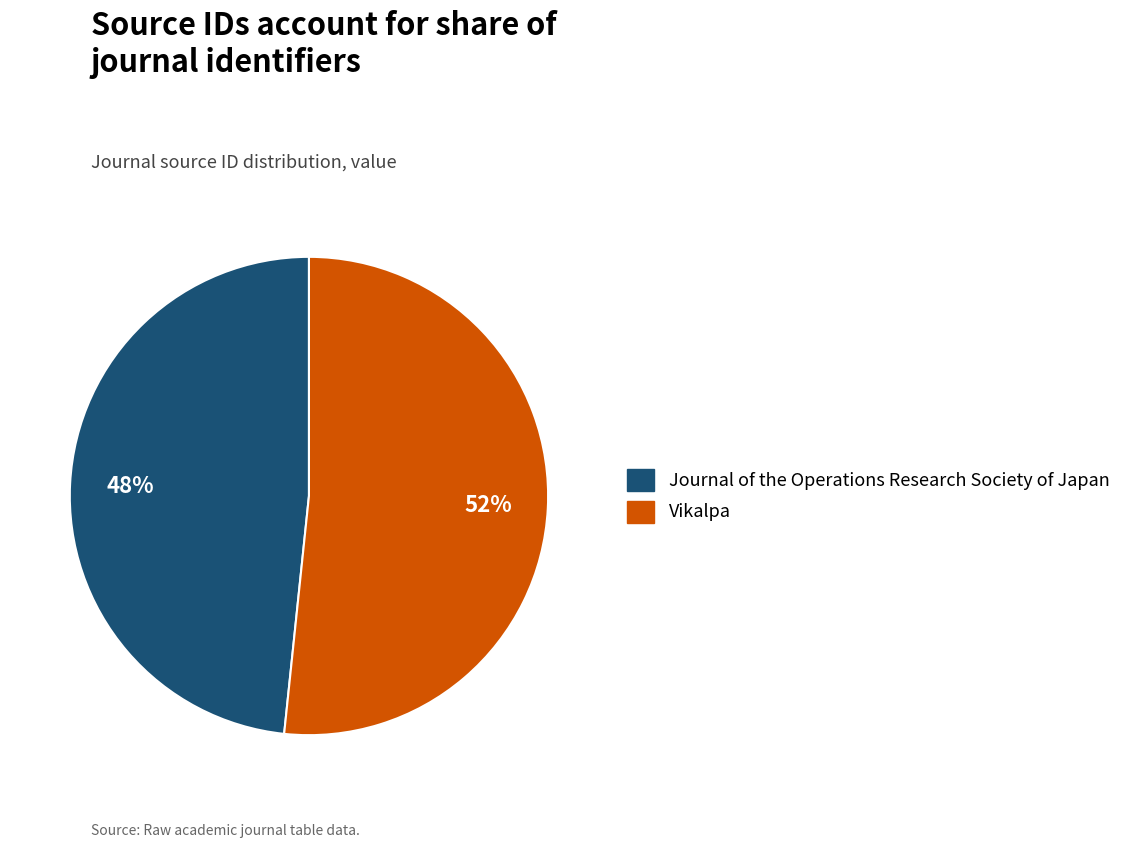

What is the ratio of the value at Journal of the Operations Research Society of Japan to the value at Vikalpa?

0.9